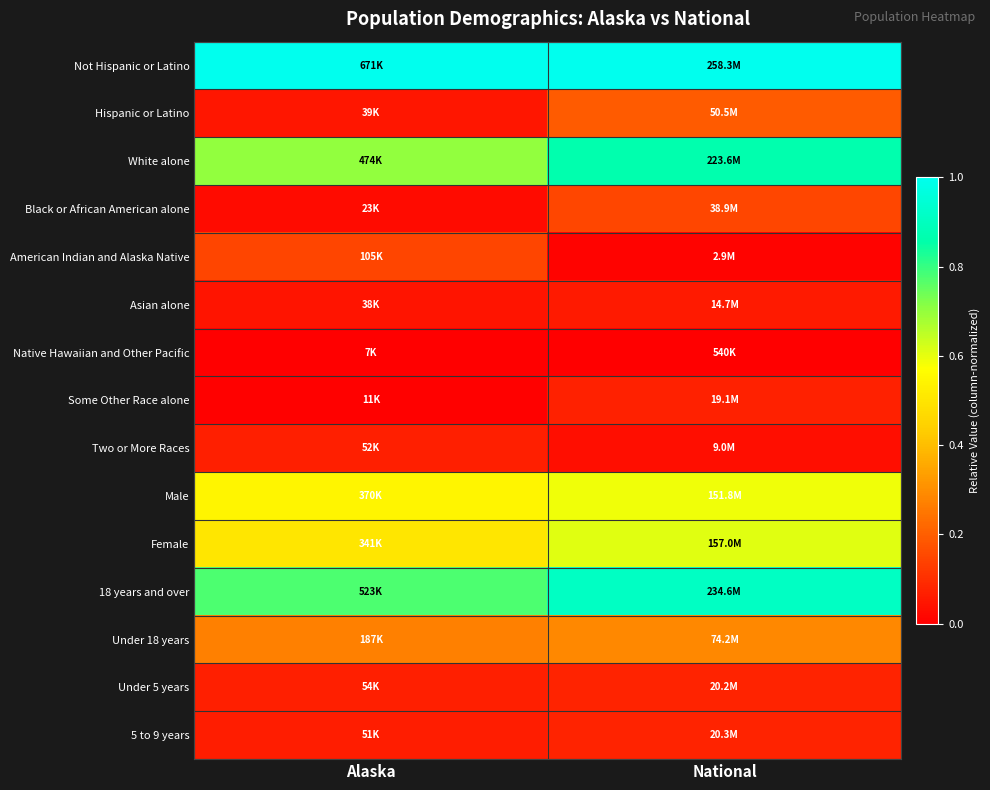

Between National and Alaska, which is larger?

National